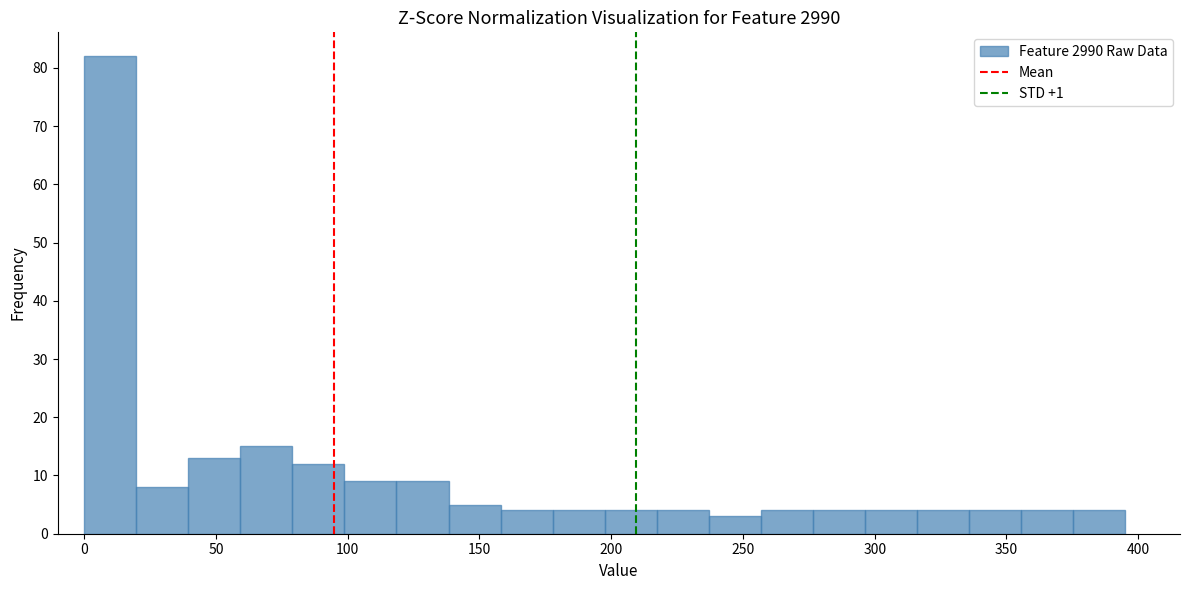

Around what value on the x-axis is the tallest bar? Give the approximate position of its centre, as read against the axis.

10